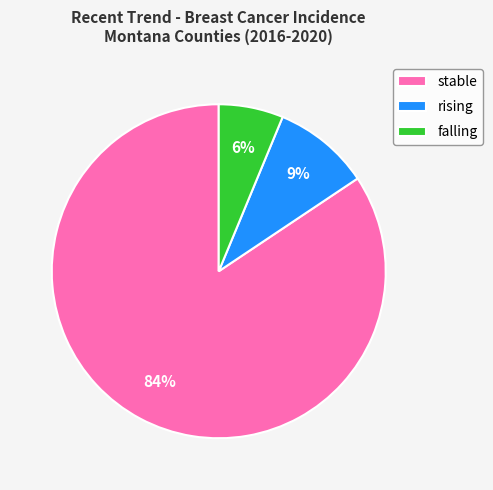

Which category has the smallest portion of the pie?

falling